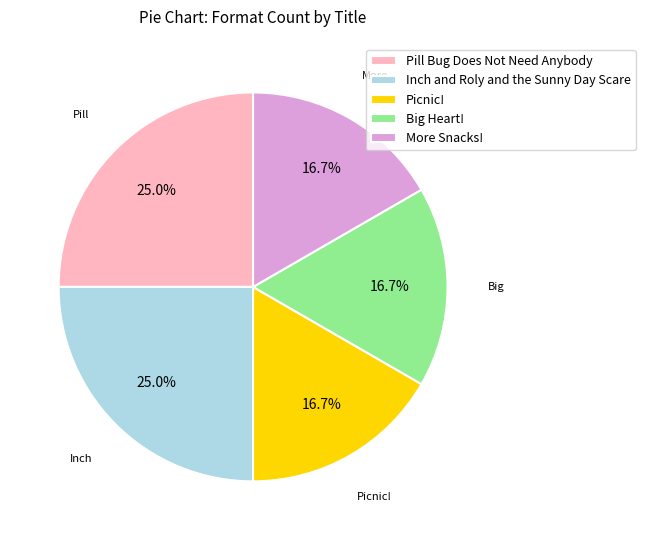

What percentage is the Big Heart! slice, to the nearest percent?

17%